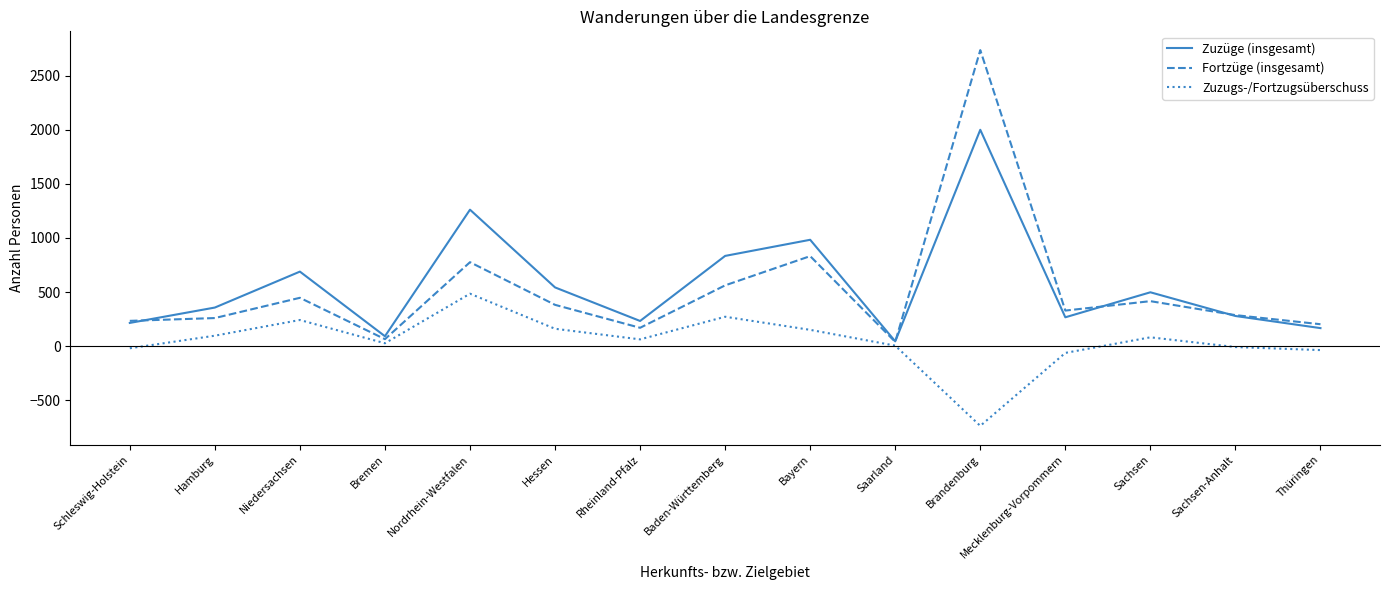

What is the maximum value for Zuzüge (insgesamt)?

1999